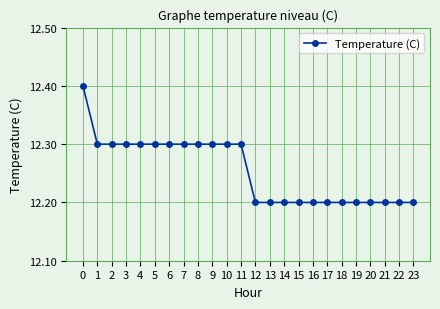

What is the greatest value displayed?

12.4